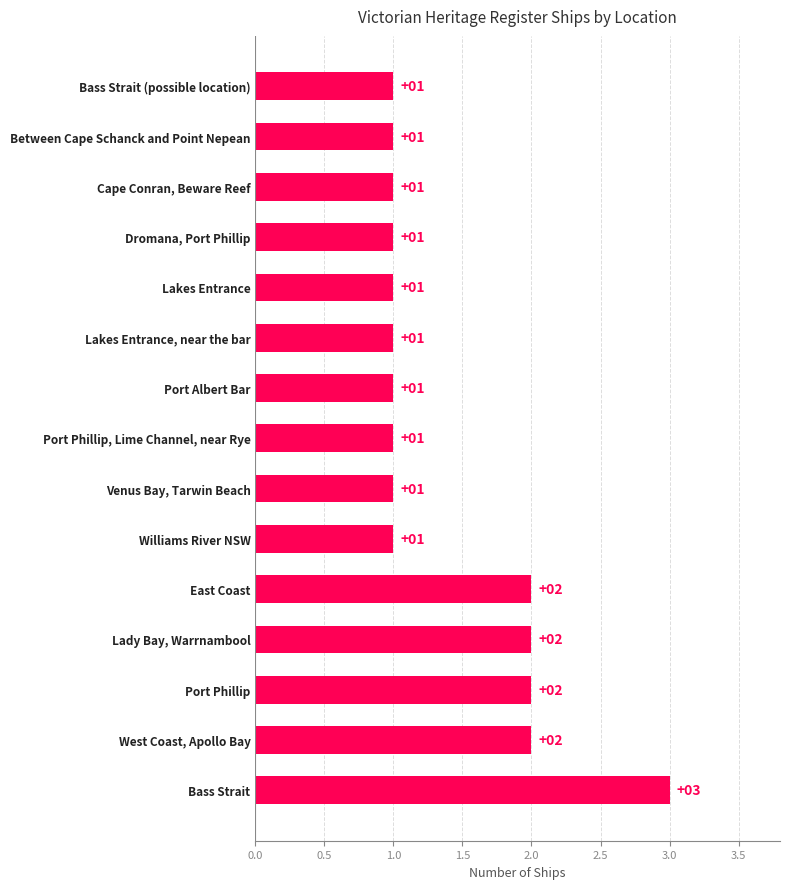

Approximately how many times larger is the value at Lakes Entrance, near the bar compared to Between Cape Schanck and Point Nepean?

1.0